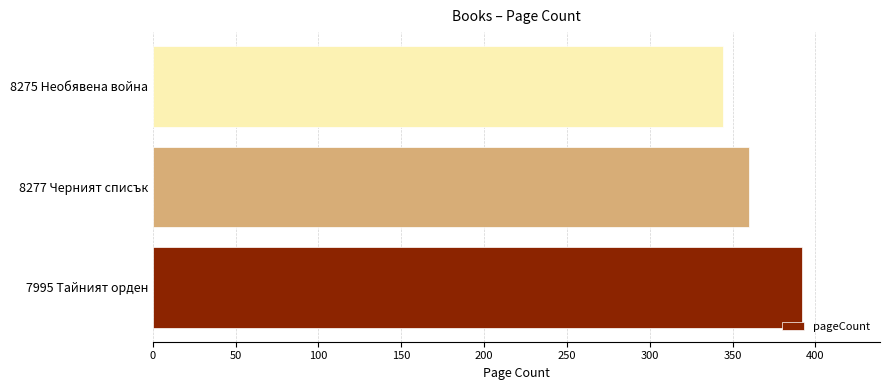

Is it true that the value at 8275 Необявена война is 344?

True